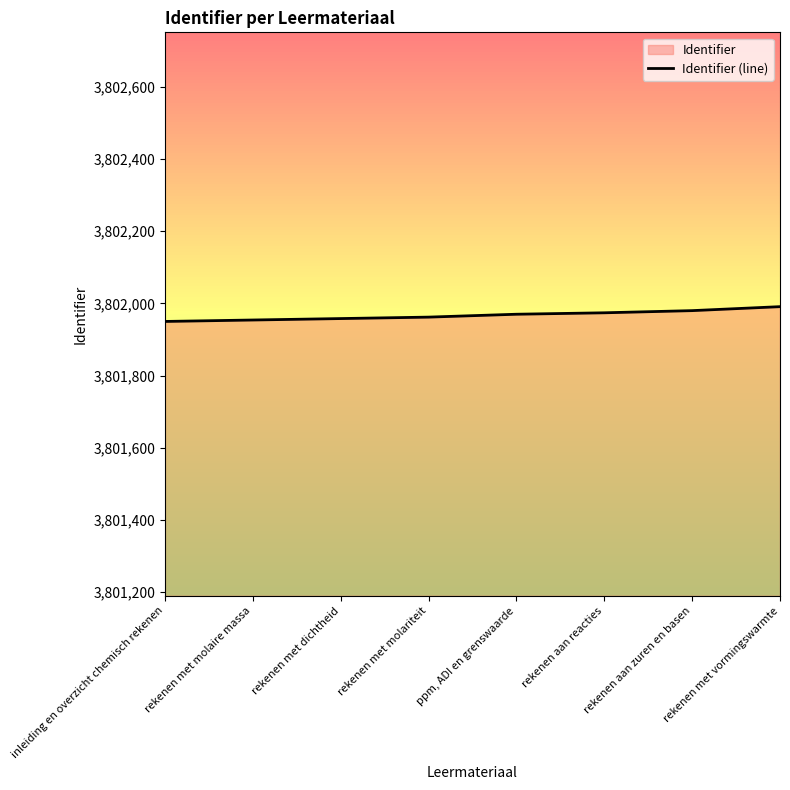

Reading left to right, what are all the values shown in this chart?

inleiding en overzicht chemisch rekenen=3801950	rekenen met molaire massa=3801954	rekenen met dichtheid=3801958	rekenen met molariteit=3801962	ppm, ADI en grenswaarde=3801970	rekenen aan reacties=3801974	rekenen aan zuren en basen=3801980	rekenen met vormingswarmte=3801991